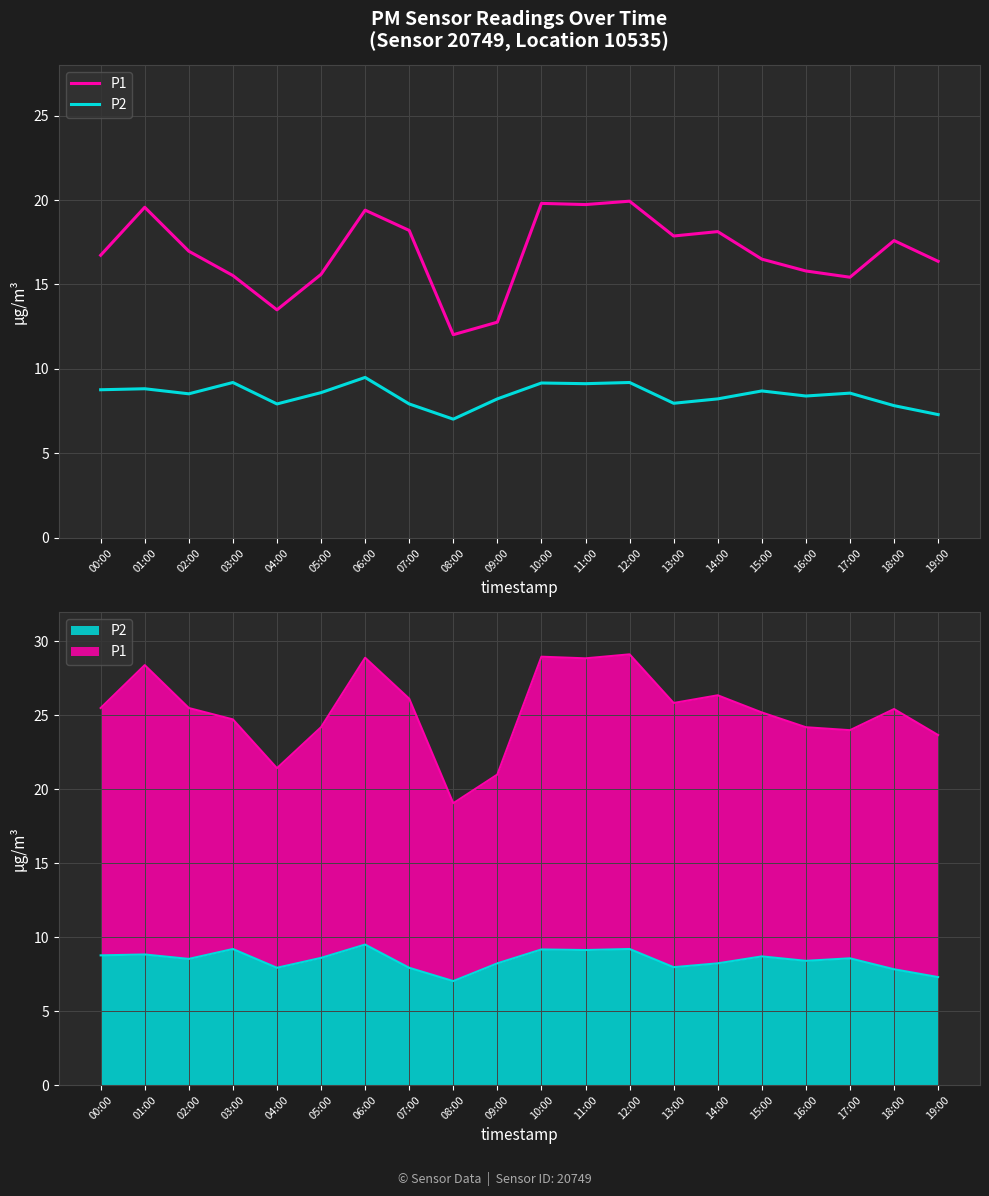

Reading left to right, transcribe all the data shown in this chart.

P1: 00:00=16.7	01:00=19.6	02:00=17.0	03:00=15.5	04:00=13.5	05:00=15.6	06:00=19.4	07:00=18.2	08:00=12.0	09:00=12.8	10:00=19.8	11:00=19.7	12:00=19.9	13:00=17.9	14:00=18.1	15:00=16.5	16:00=15.8	17:00=15.4	18:00=17.6	19:00=16.4
P2: 00:00=8.8	01:00=8.8	02:00=8.5	03:00=9.2	04:00=7.9	05:00=8.6	06:00=9.5	07:00=7.9	08:00=7.0	09:00=8.2	10:00=9.2	11:00=9.1	12:00=9.2	13:00=8.0	14:00=8.2	15:00=8.7	16:00=8.4	17:00=8.6	18:00=7.8	19:00=7.3